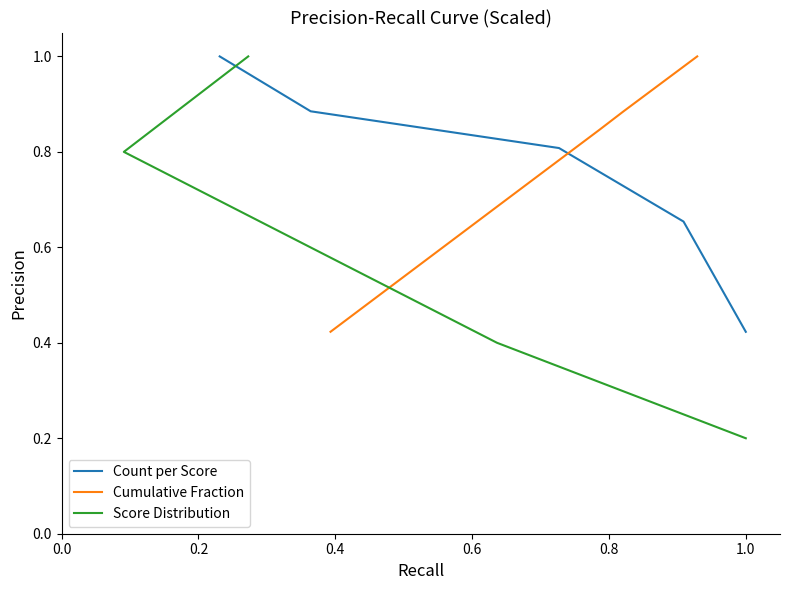

What is the sum of the Count per Score values at 0.0 and 0.6?

1.3